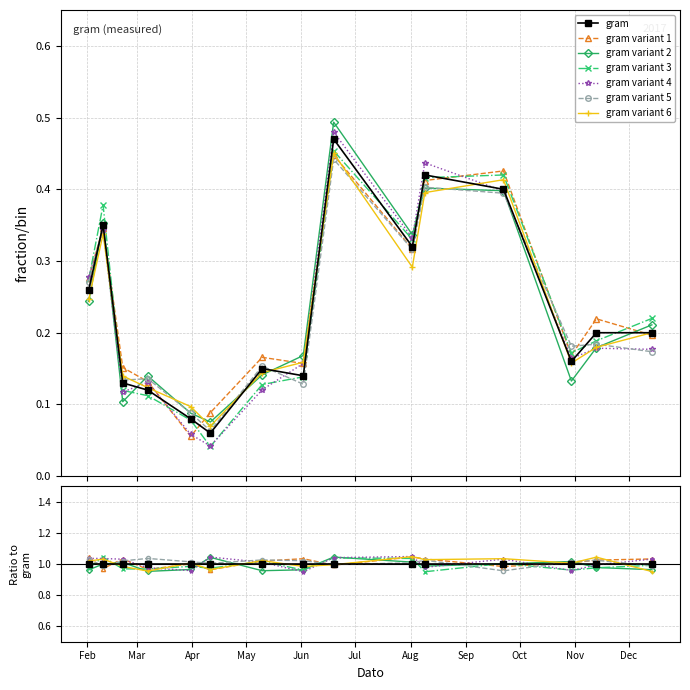

Which label corresponds to the smallest value in the chart?

2017-04-11